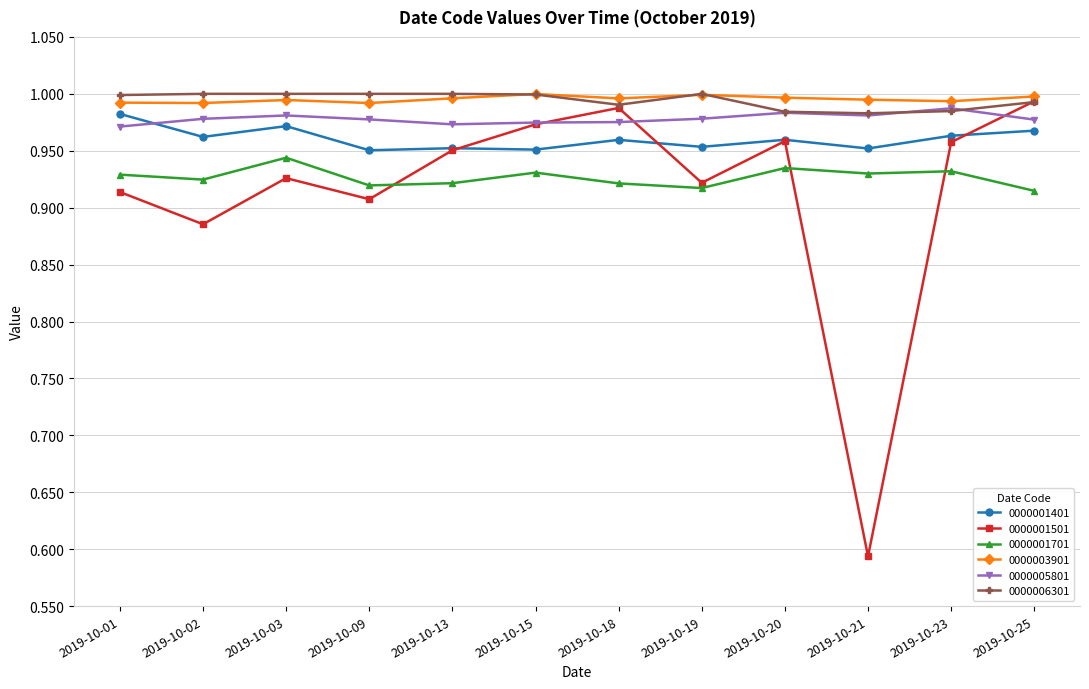

In 0000001501, how many points are lower than both neighbors (excluding endpoints)?

4